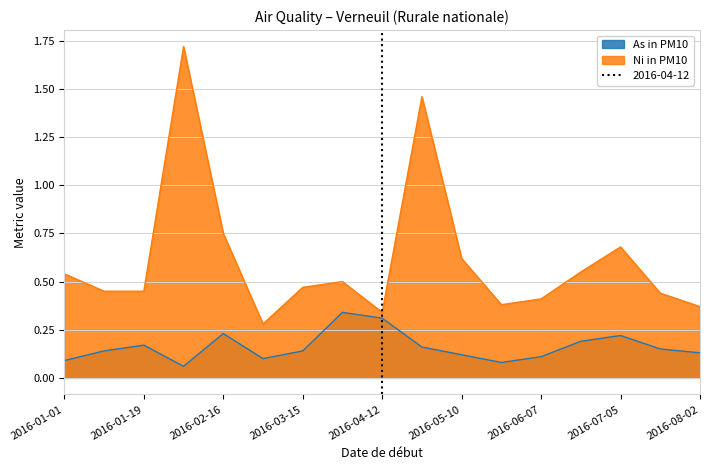

Is it true that As in PM10 equals 0.1 at 2016-03-01?

False